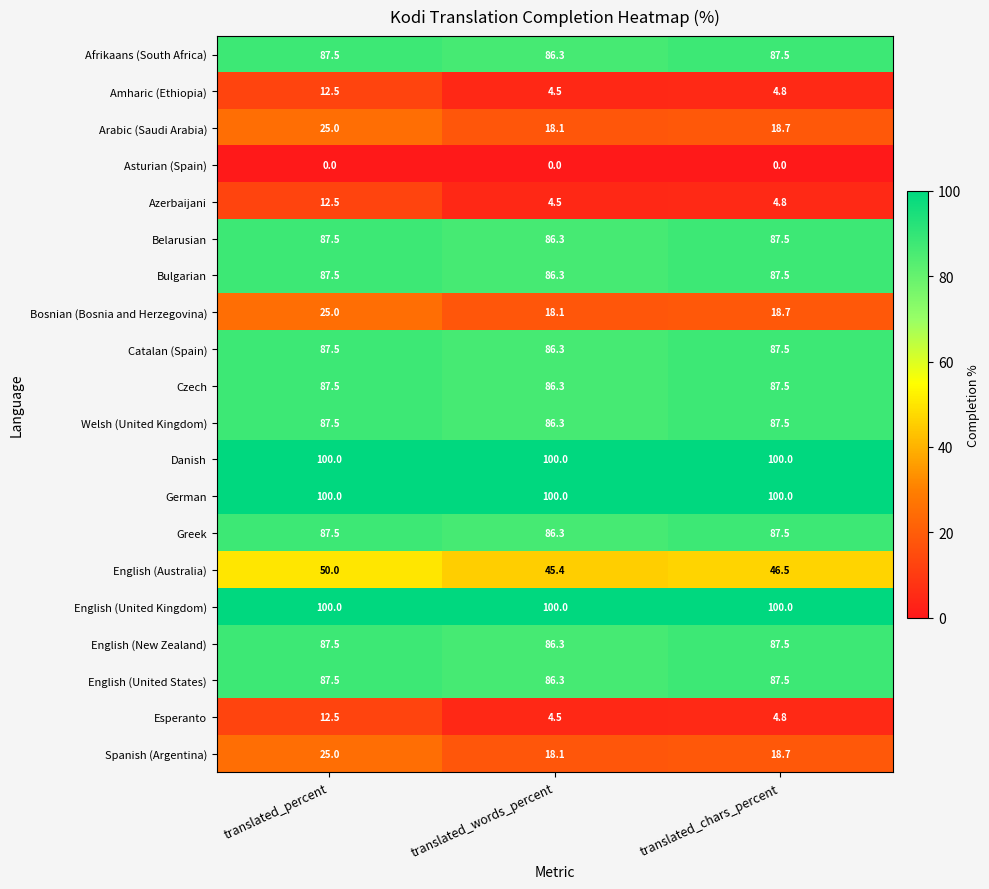

What is the sum of all Catalan (Spain) values?

261.3